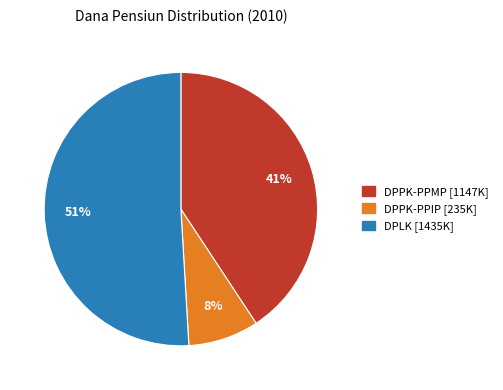

To the nearest percent, what is the difference between the largest and smallest slice percentages?

43%